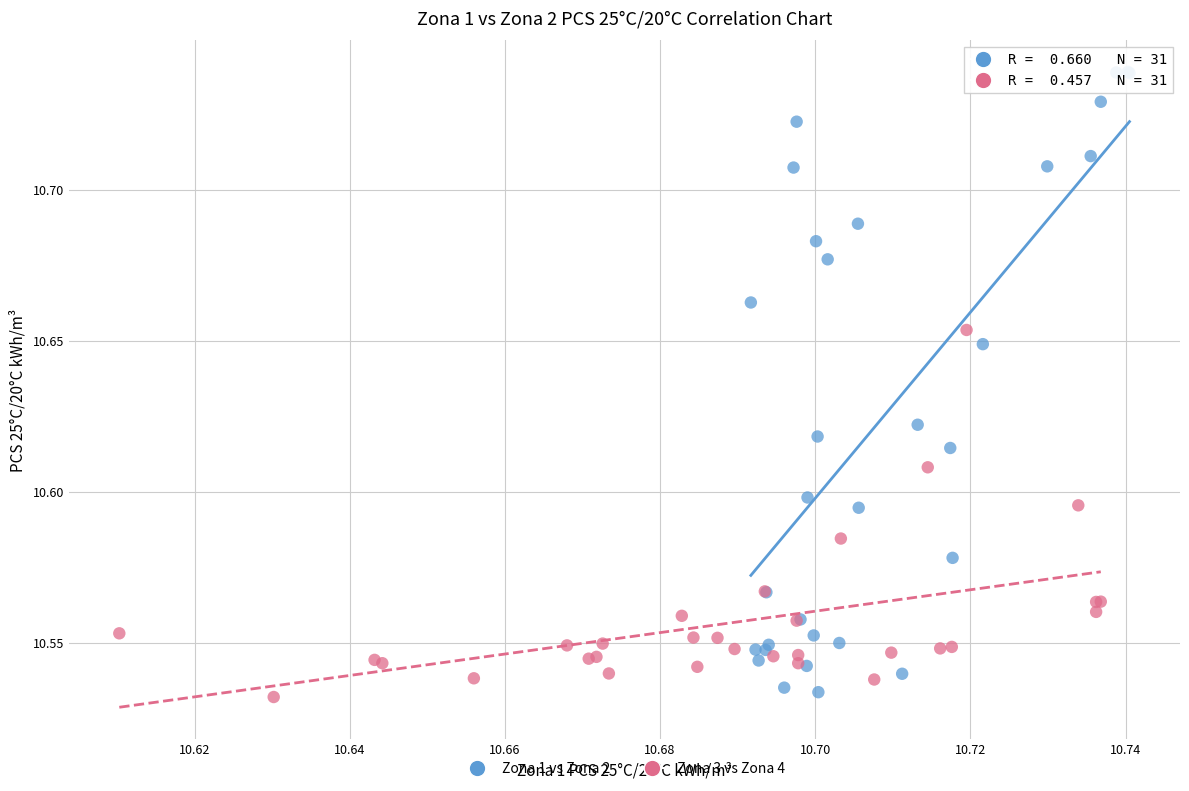

Which series reaches the maximum Y coordinate?

Zona 1 vs Zona 2